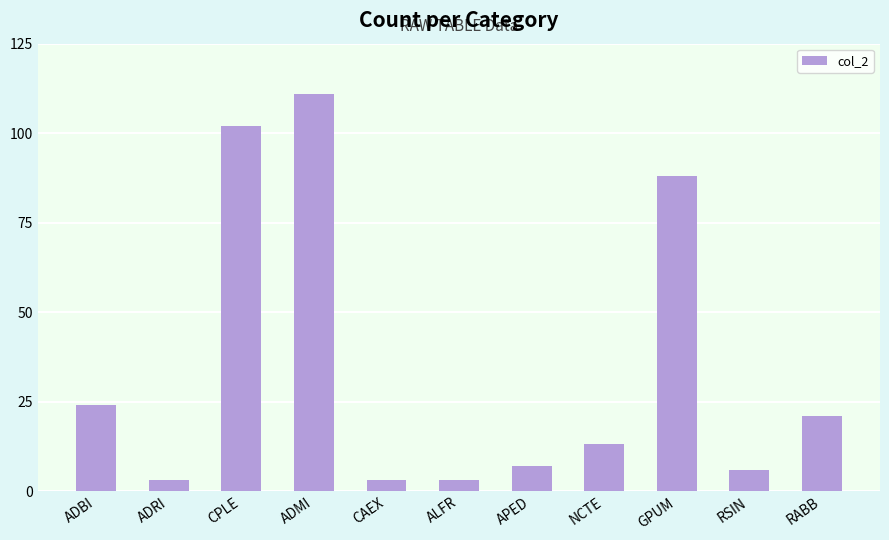

What value does the data have at GPUM?

88